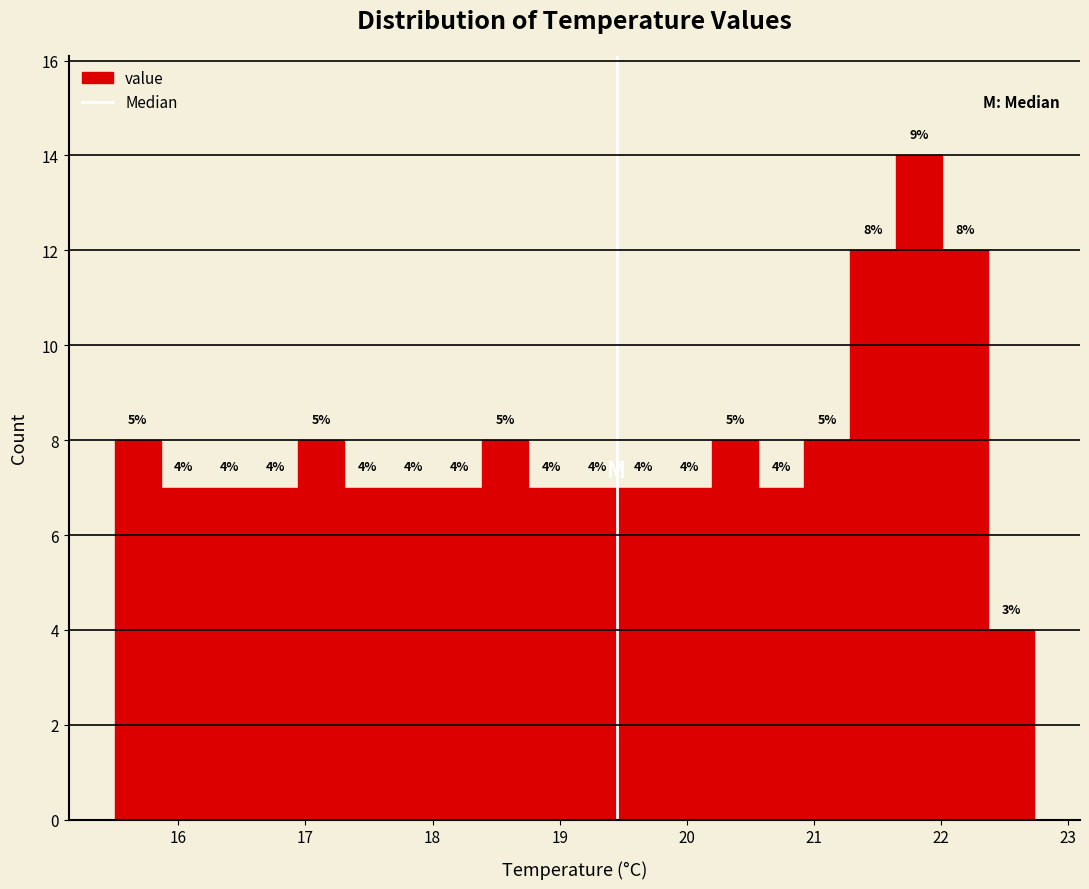

Read against the x-axis, roughly where is the centre of the tallest bar?

21.8